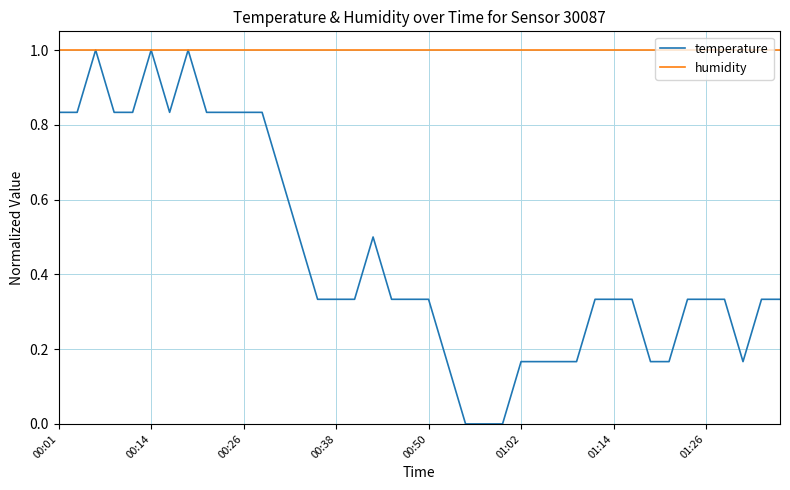

What is the maximum value for temperature?

1.0